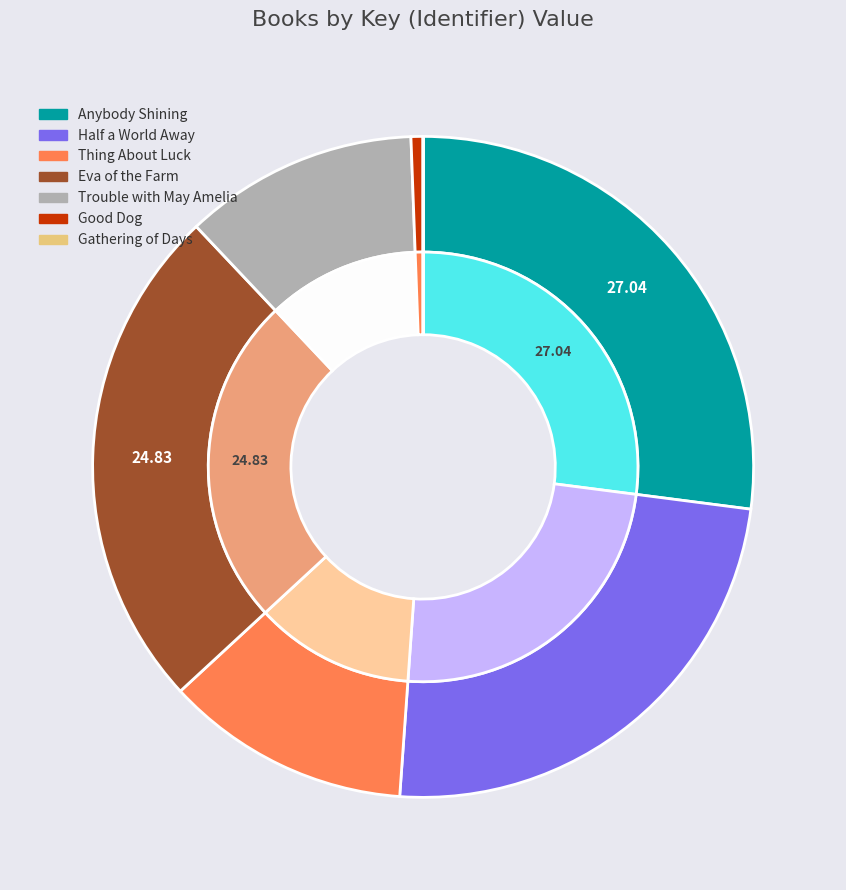

How many segments does this pie chart have?

7